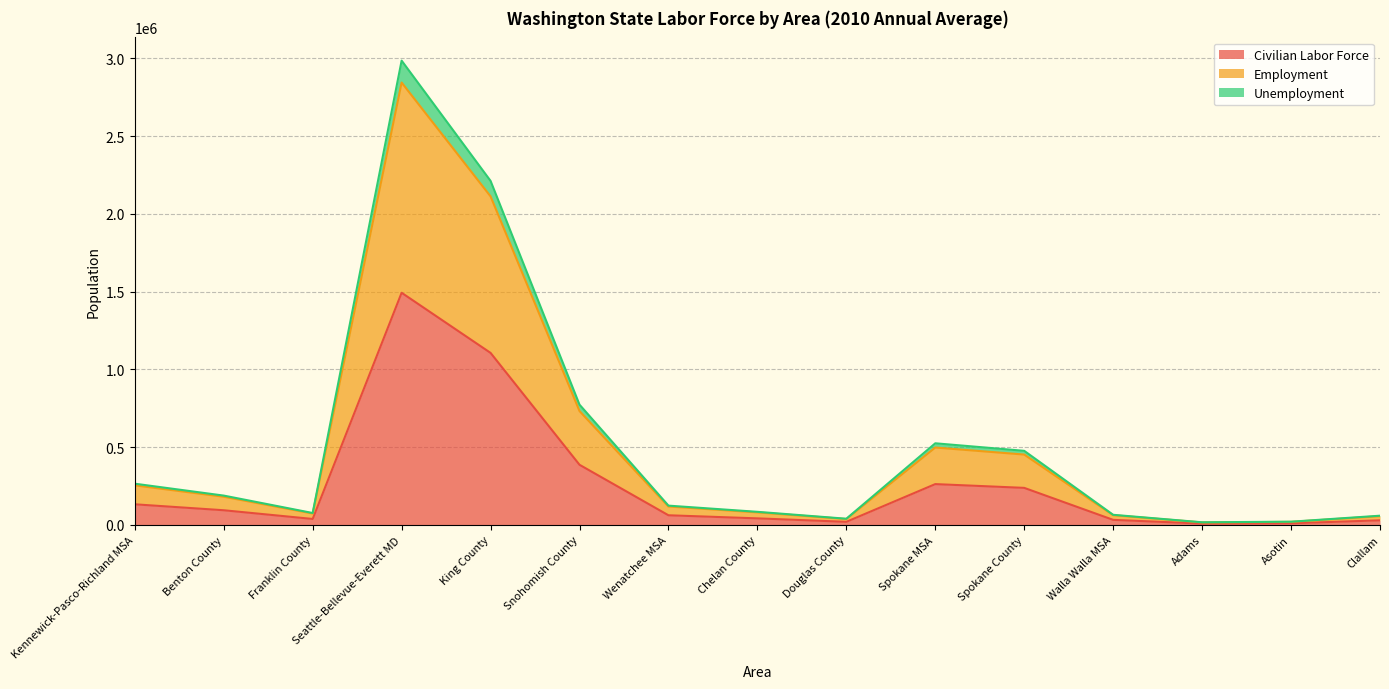

At which label does Civilian Labor Force reach its peak?

Seattle-Bellevue-Everett MD